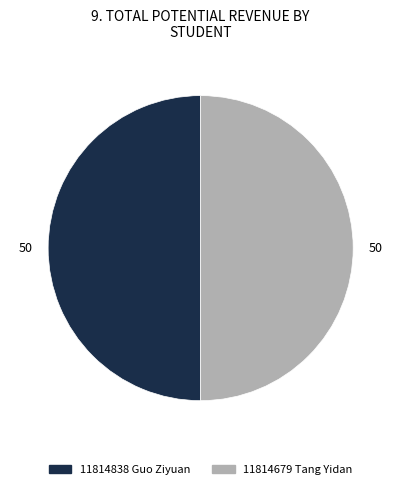

The 11814838 Guo Ziyuan slice represents 63% of the pie. True or false?

False